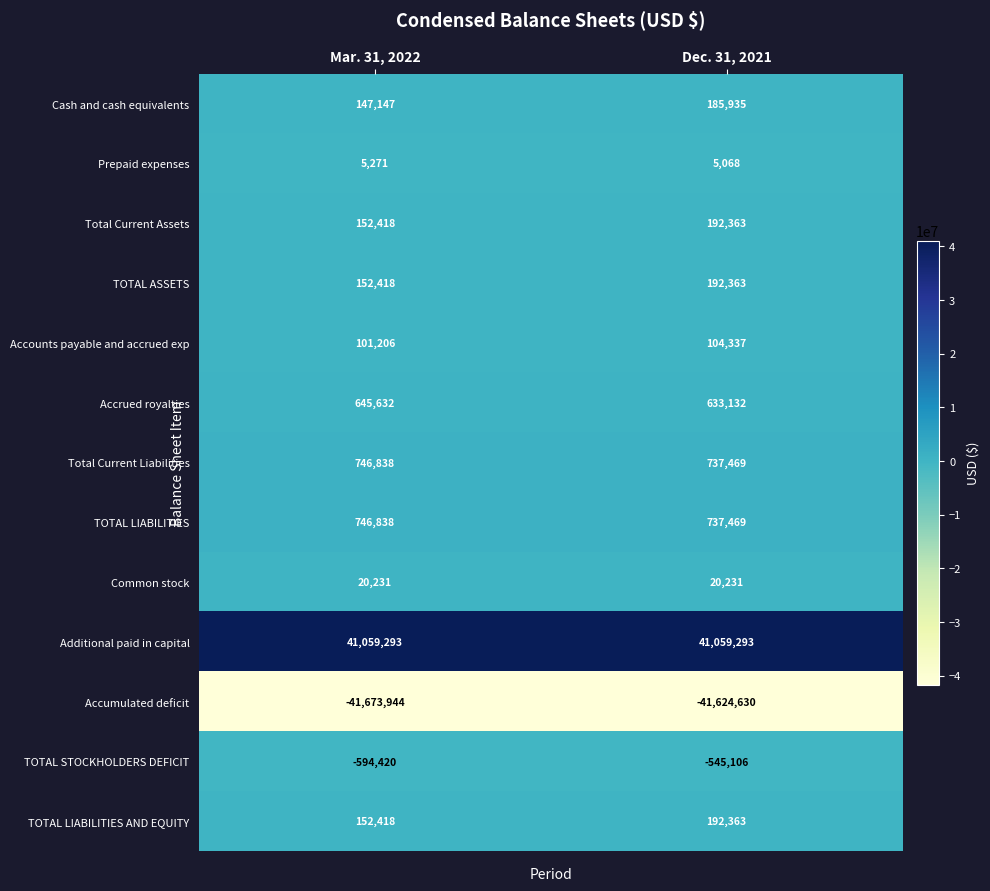

Is it true that Total Current Liabilities equals 403824 at Mar. 31, 2022?

False